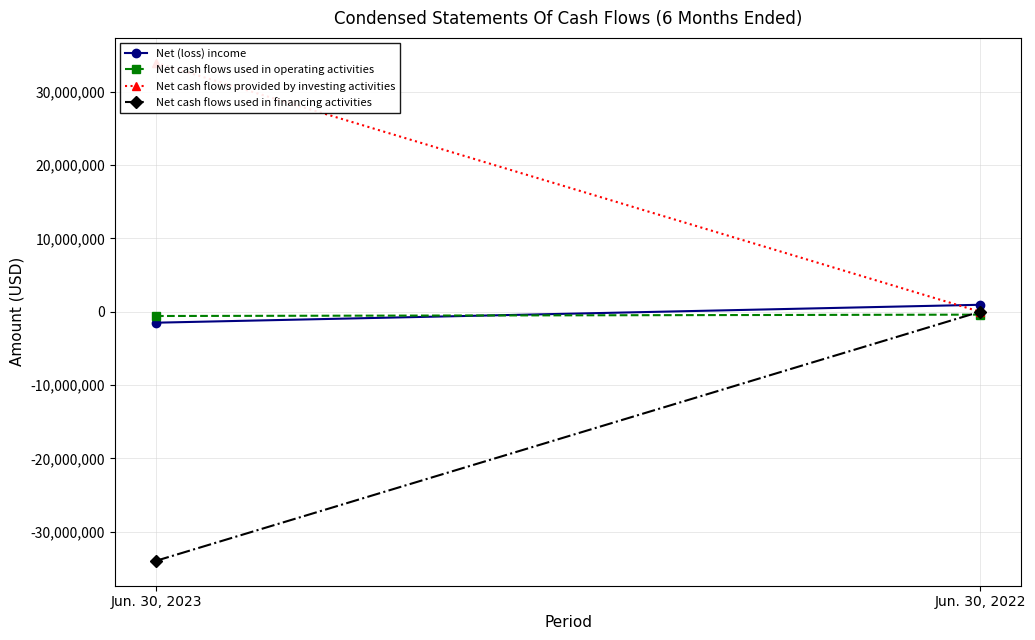

Which label corresponds to the smallest value in the chart?

Jun. 30, 2023